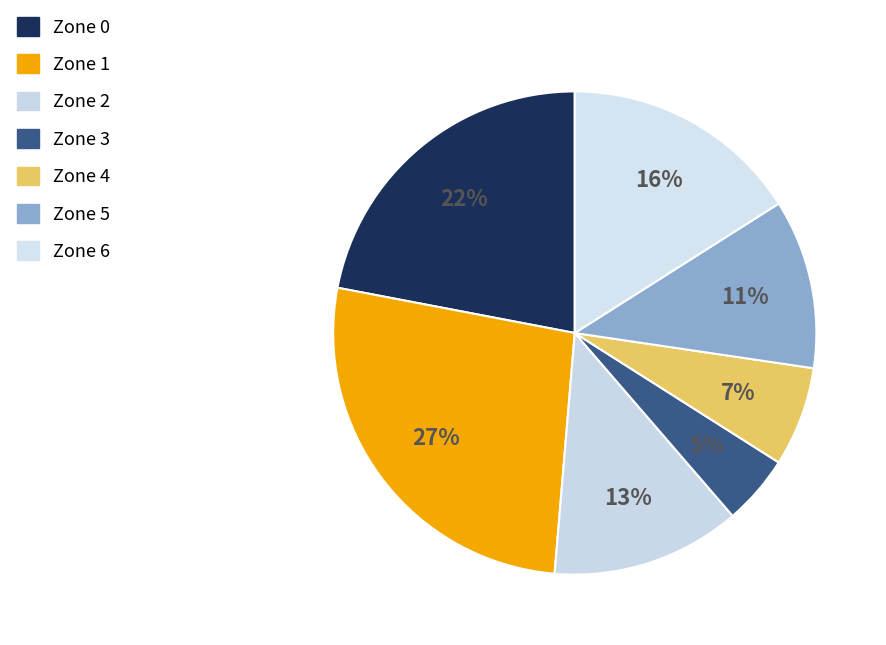

To the nearest percent, what is the difference between the largest and smallest slice percentages?

22%